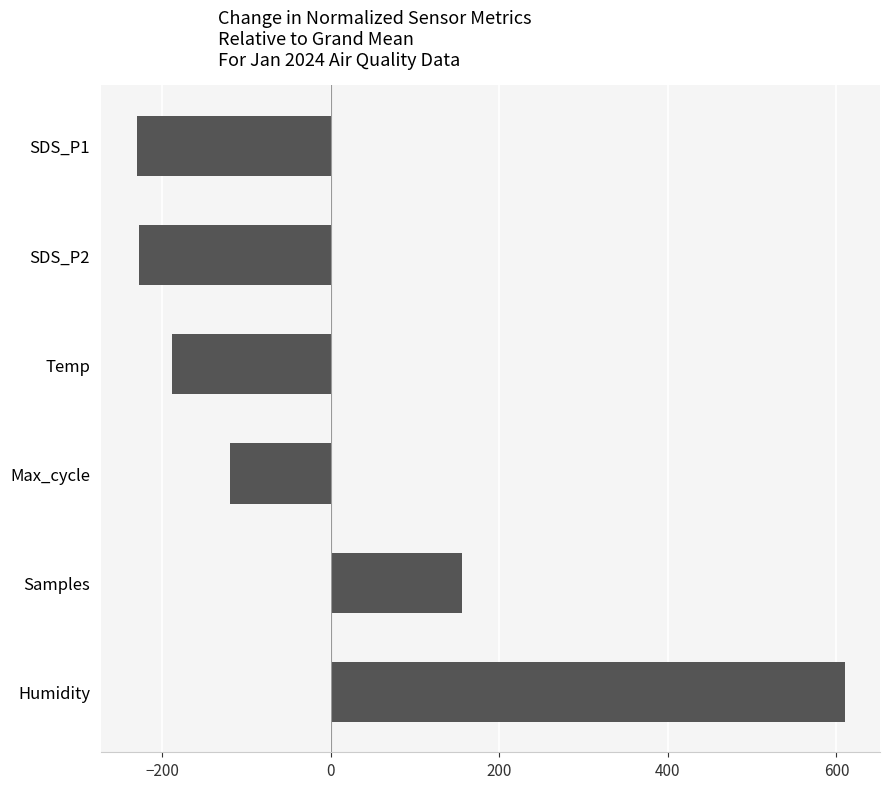

What is the smallest value displayed?

-230.3